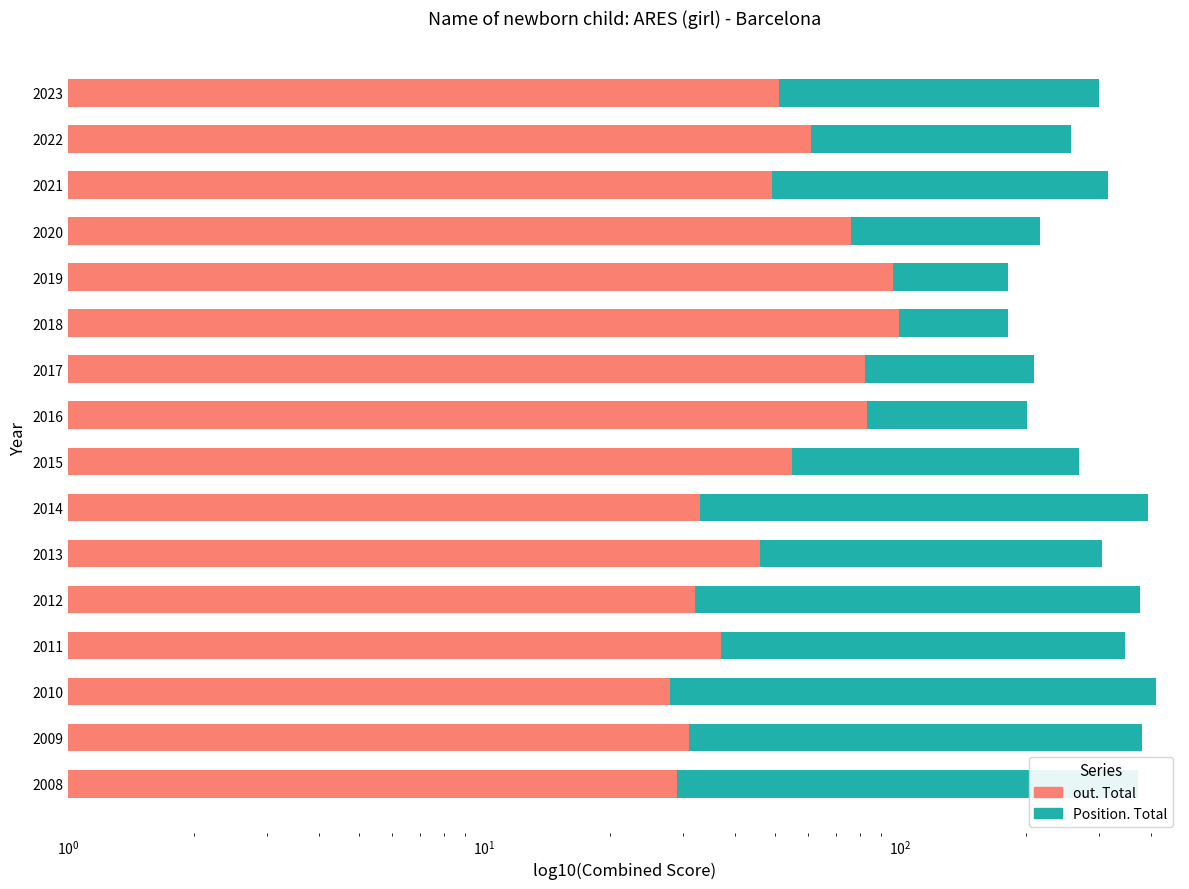

What is the value of the Position. Total bar at the 14th from the left?

411